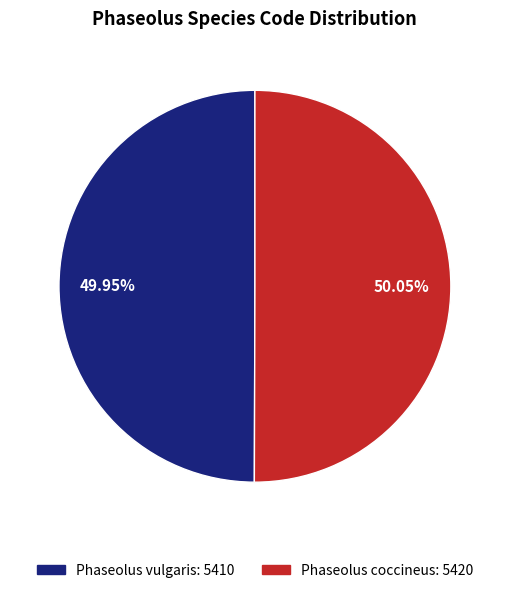

Does any single category account for the majority?

Yes